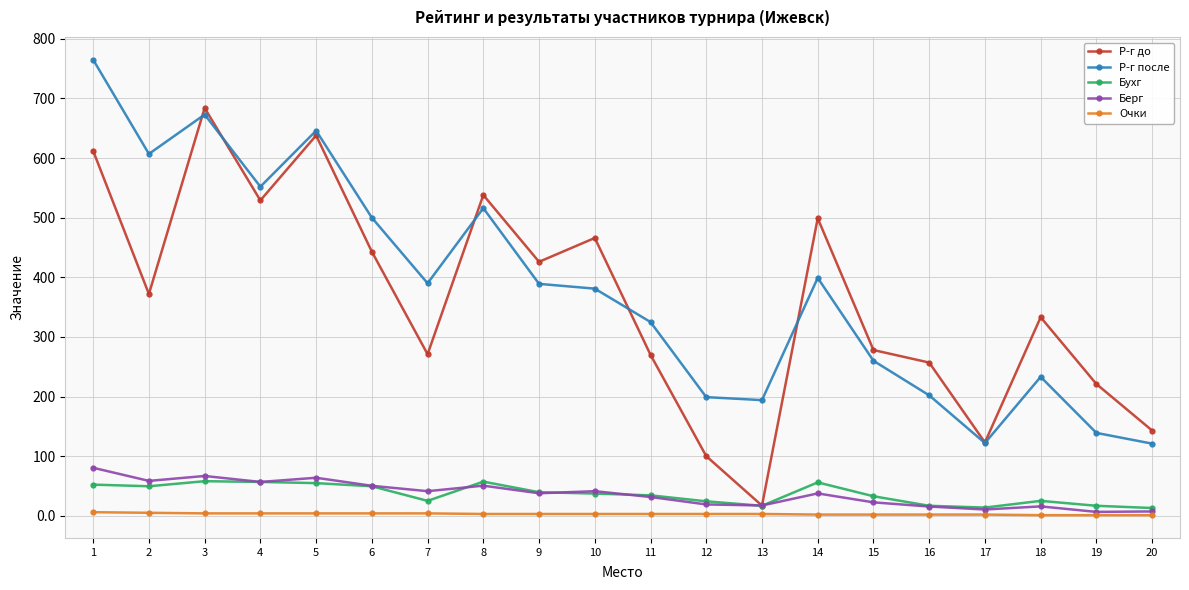

The value of Р-г до at 14 is 499.0. True or false?

True